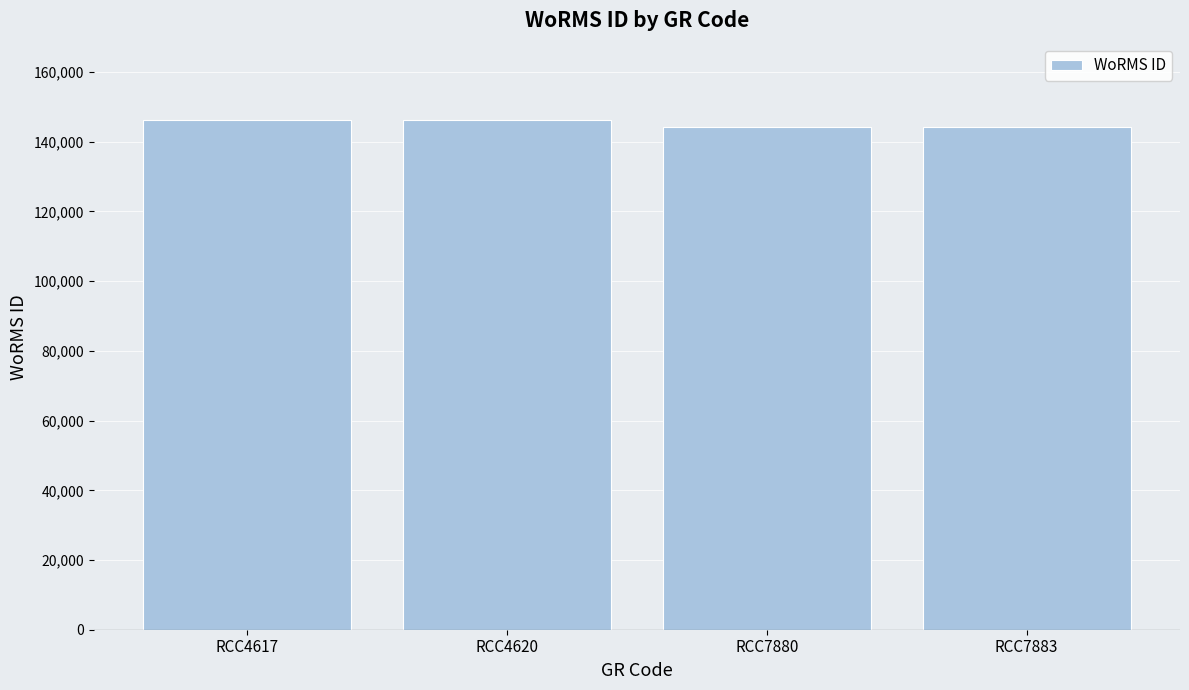

What is the ratio of the value at RCC7880 to the value at RCC4617?

1.0